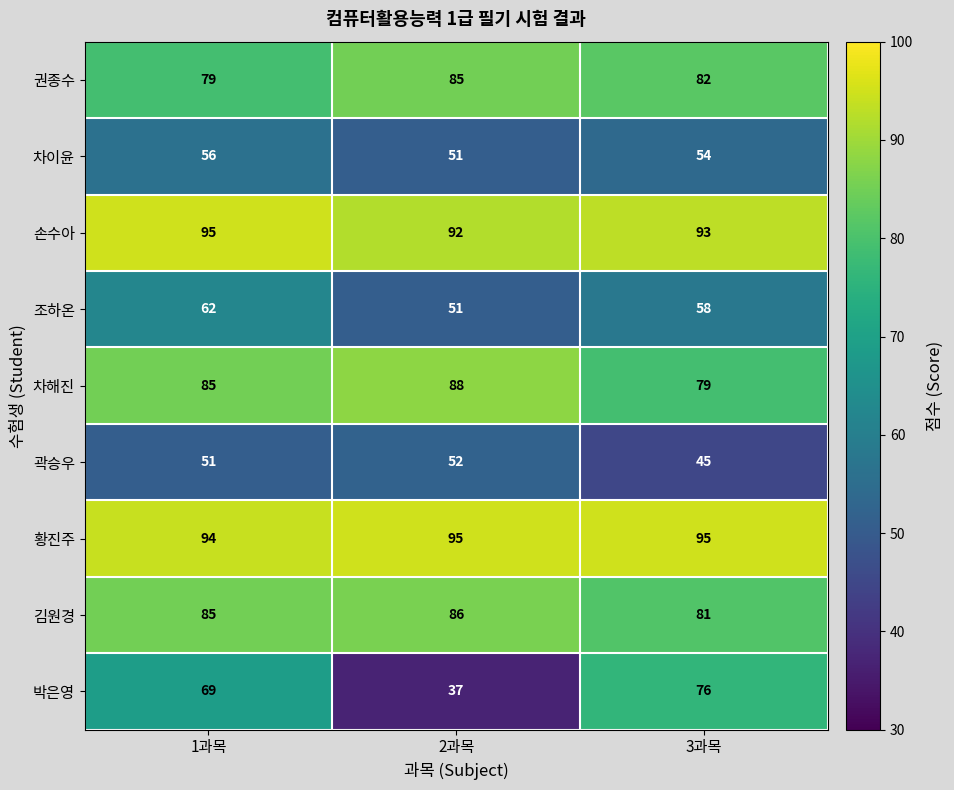

At which label does 조하온 first exceed 58?

1과목